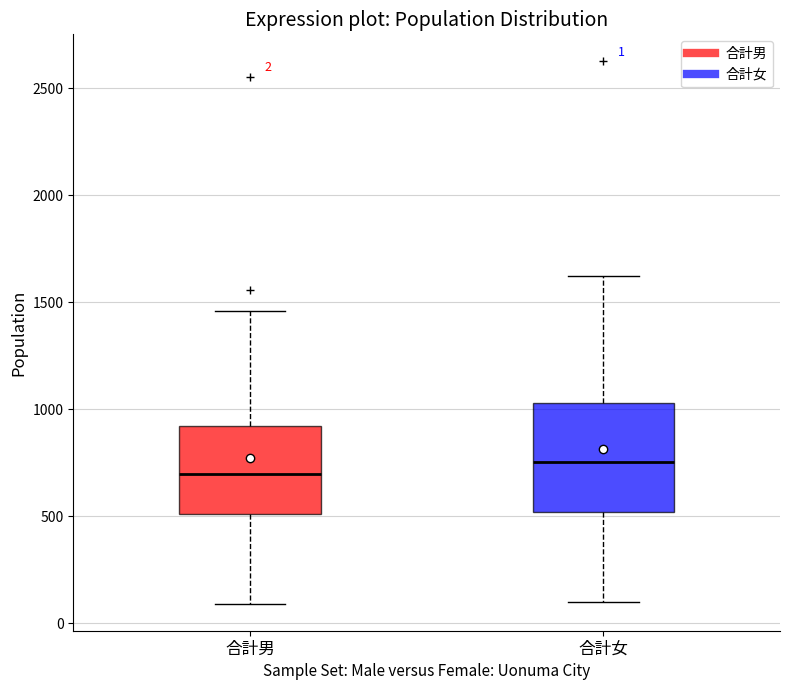

Which box is the tallest, from its lower edge to its upper edge?

合計女